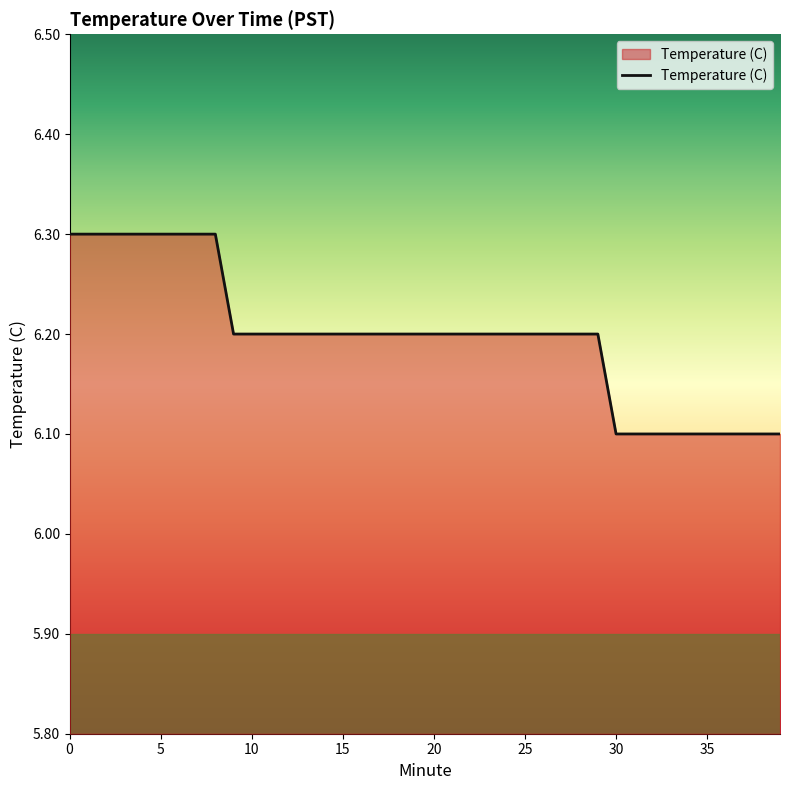

How many series are shown in this chart?

1